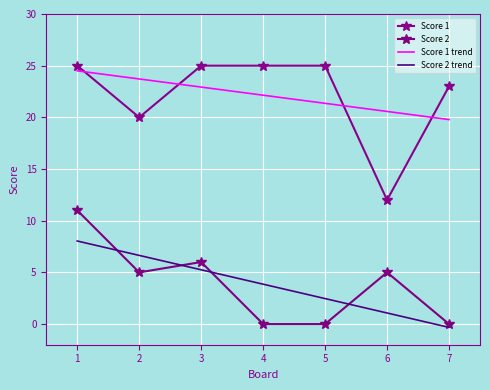

How many lines are shown in the chart?

4